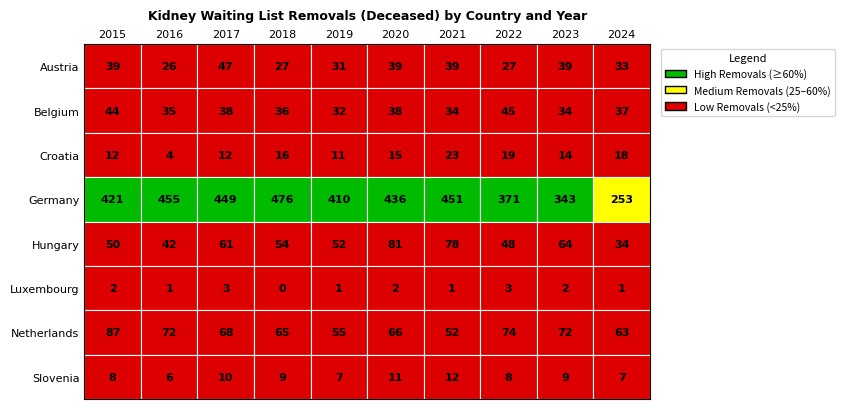

Count the Luxembourg values in the range 1 to 2.

7